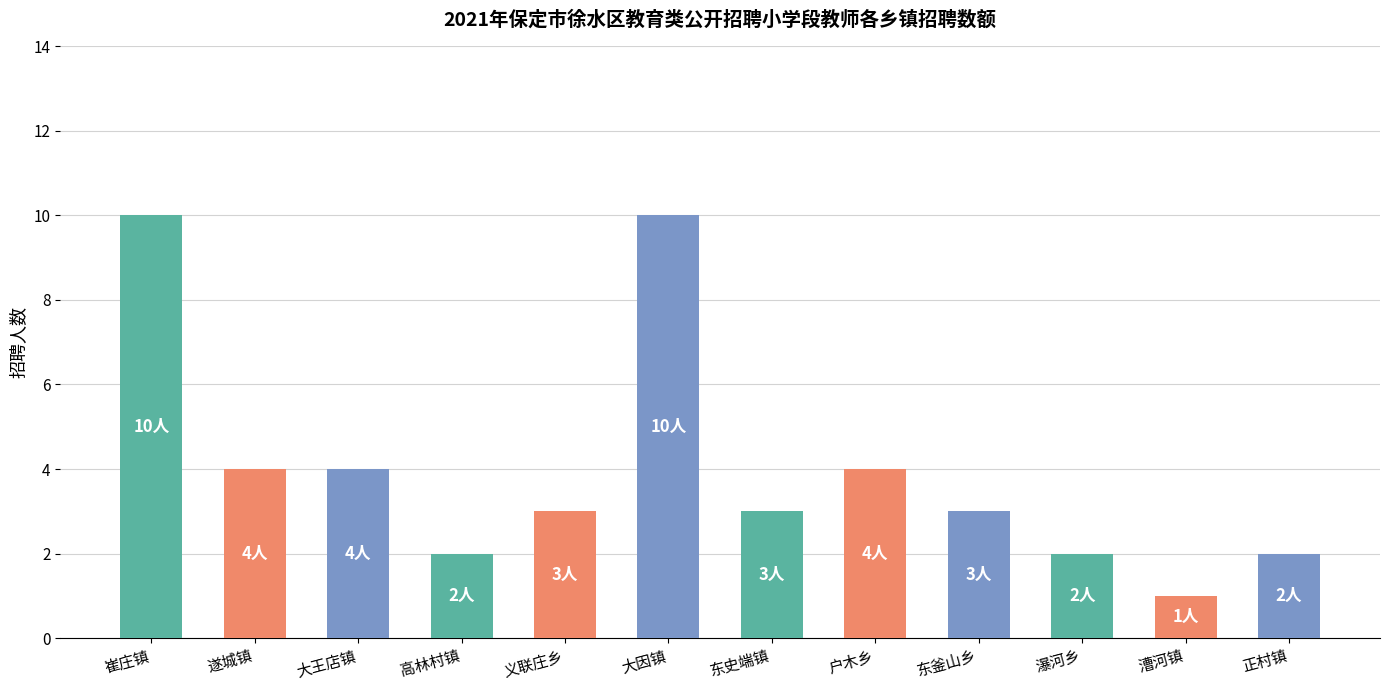

Between 瀑河乡 and 遂城镇, which is larger?

遂城镇